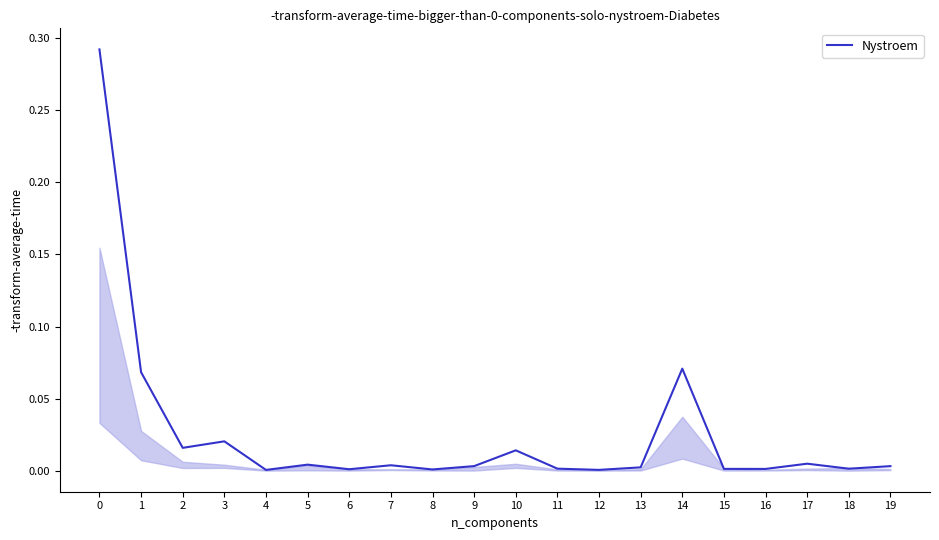

Where is the first local minimum?

2